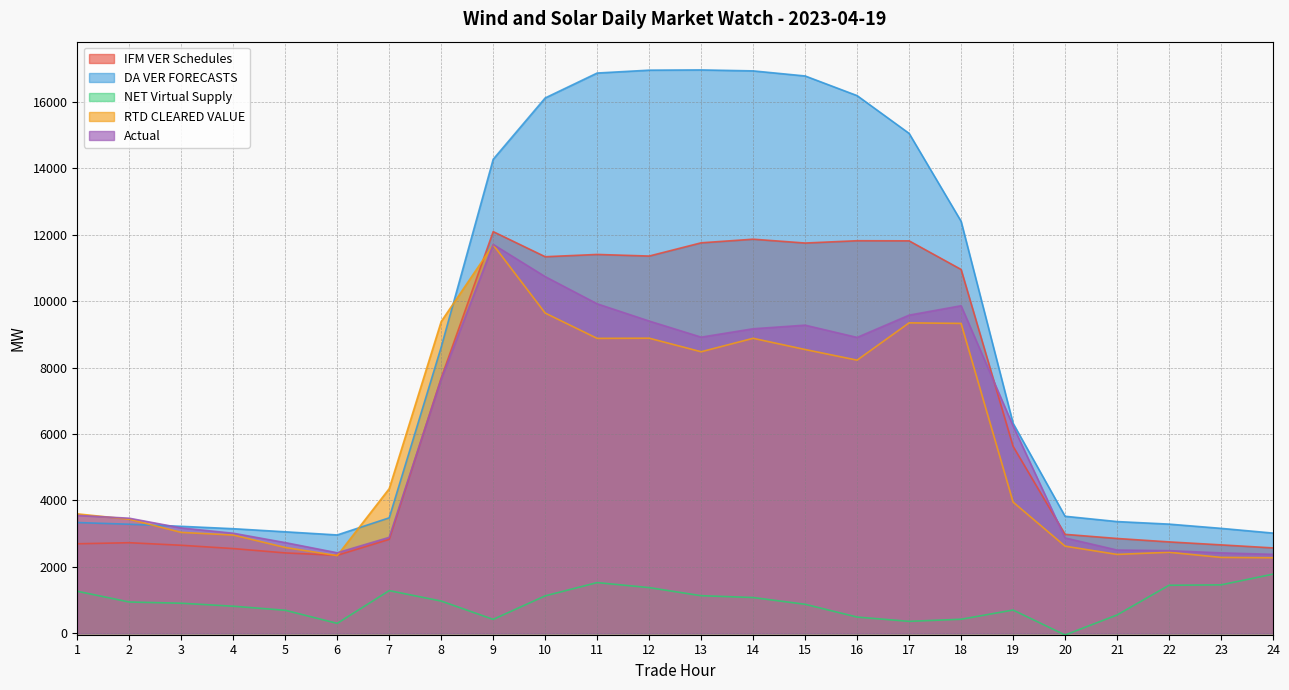

At how many categories does at least one series exceed 7332?

11